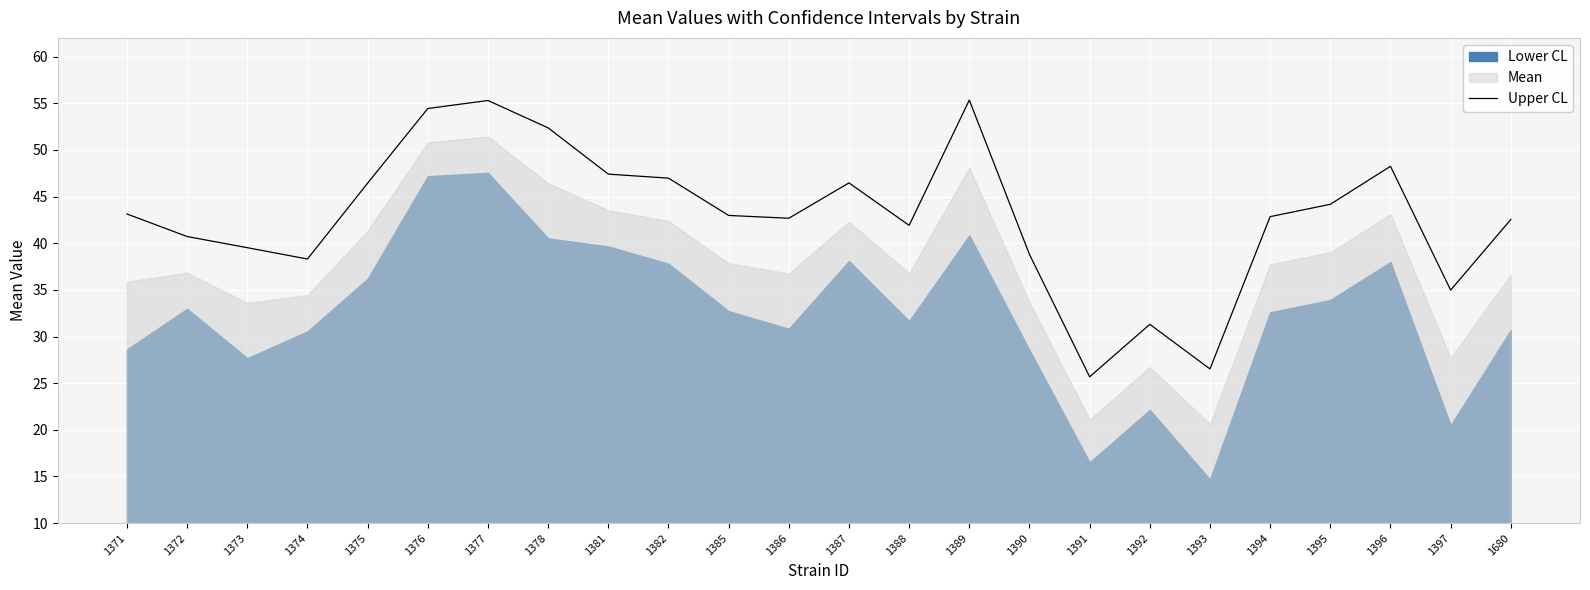

Between 1389 and 1377, which is larger?

1389